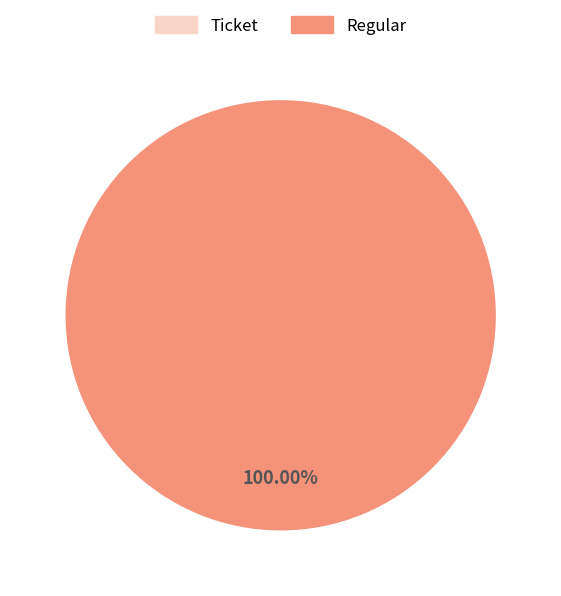

What percentage is the Regular slice, to the nearest percent?

100%